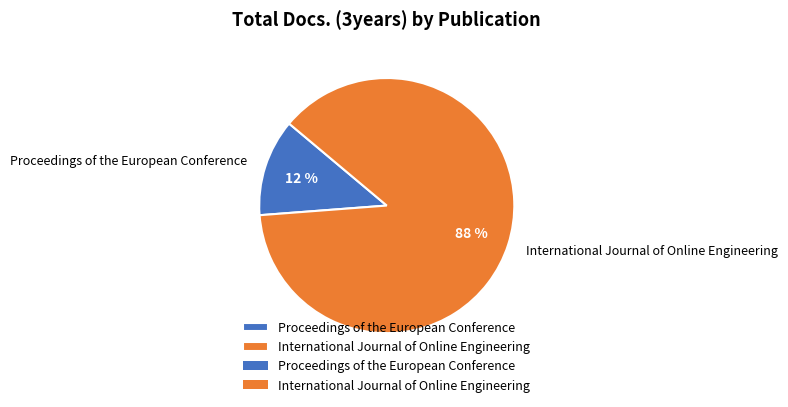

Which category accounts for the majority?

International Journal of Online Engineering